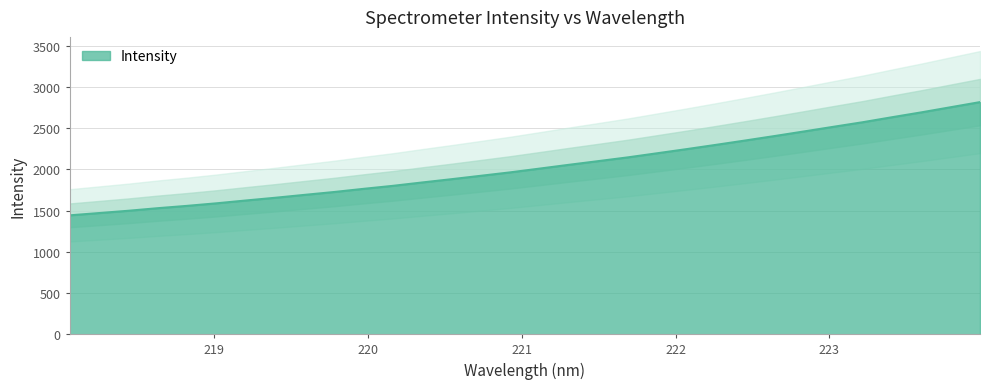

What is the change in value from 218.6332 to 223.408?

+1103.7